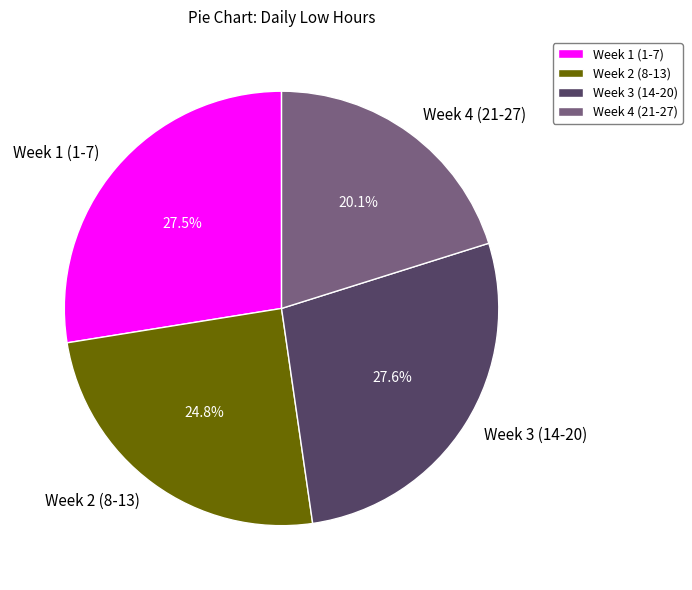

Which slice is the smallest?

Week 4 (21-27)